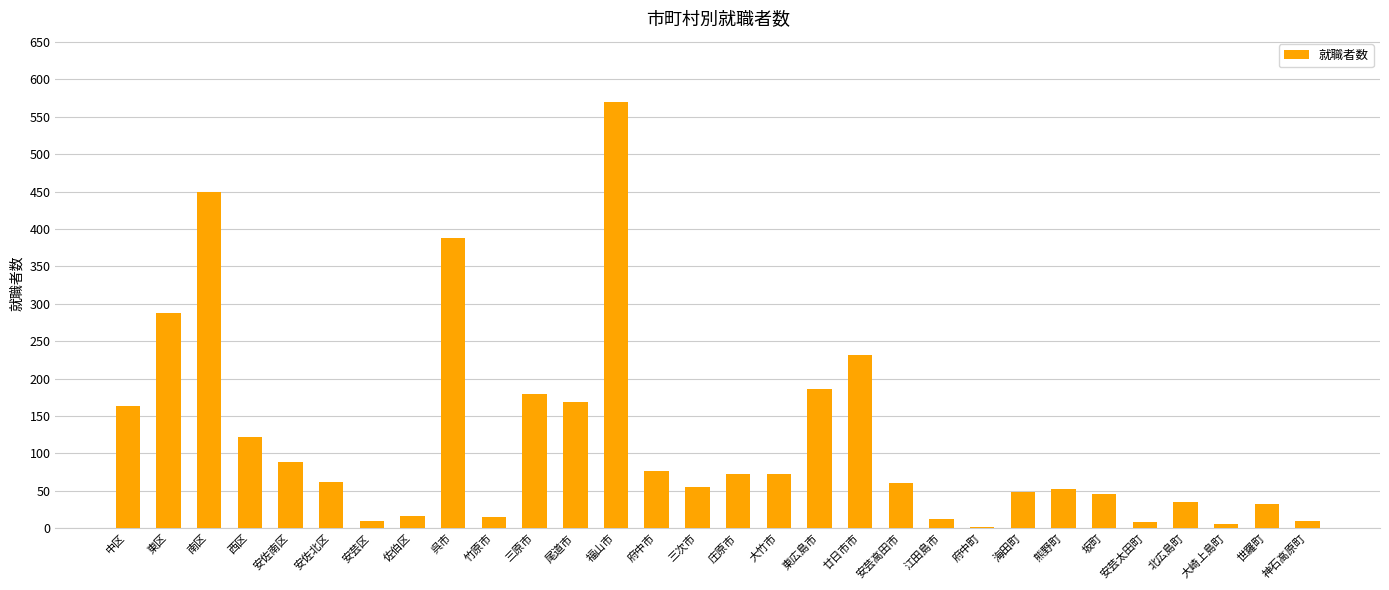

What is the difference between the second highest and second lowest values?

443